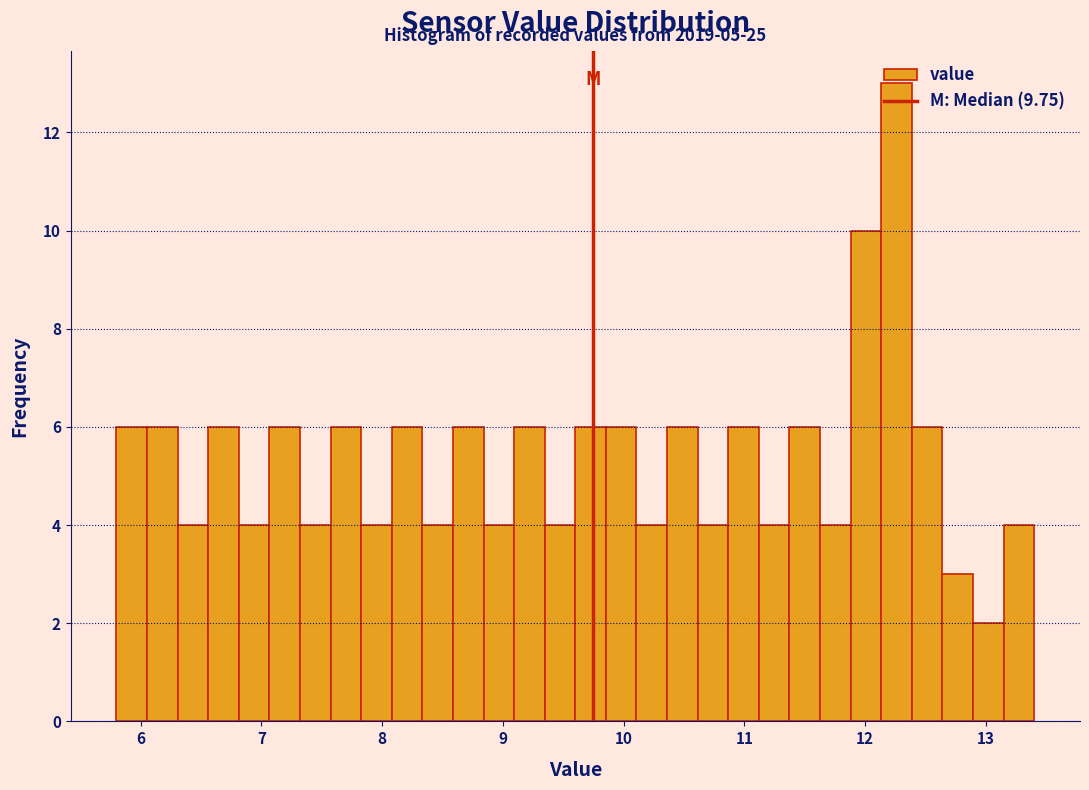

Around what value on the x-axis is the tallest bar? Give the approximate position of its centre, as read against the axis.

12.3